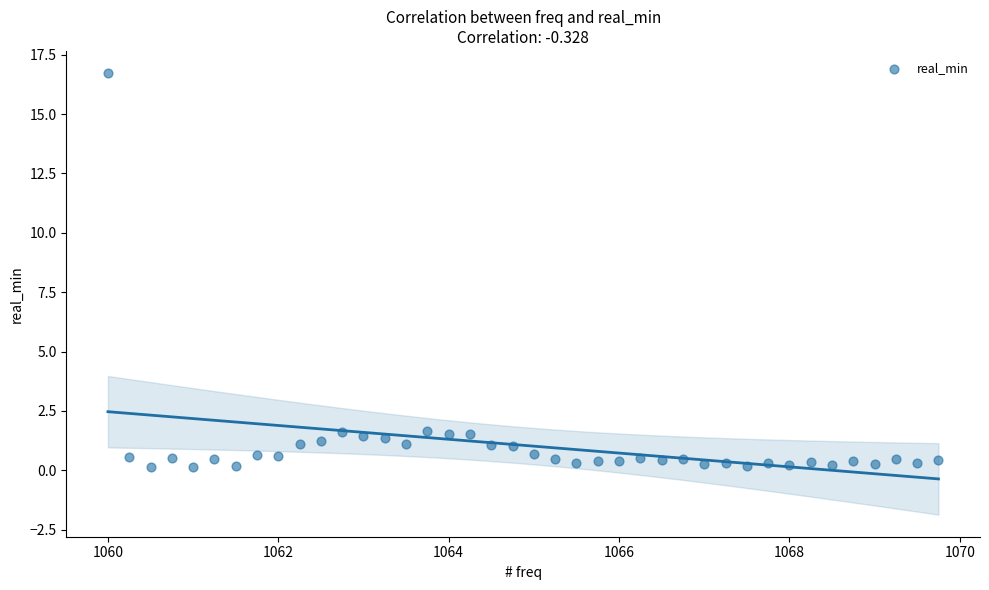

What is the range of Y values (max minus min)?

16.6